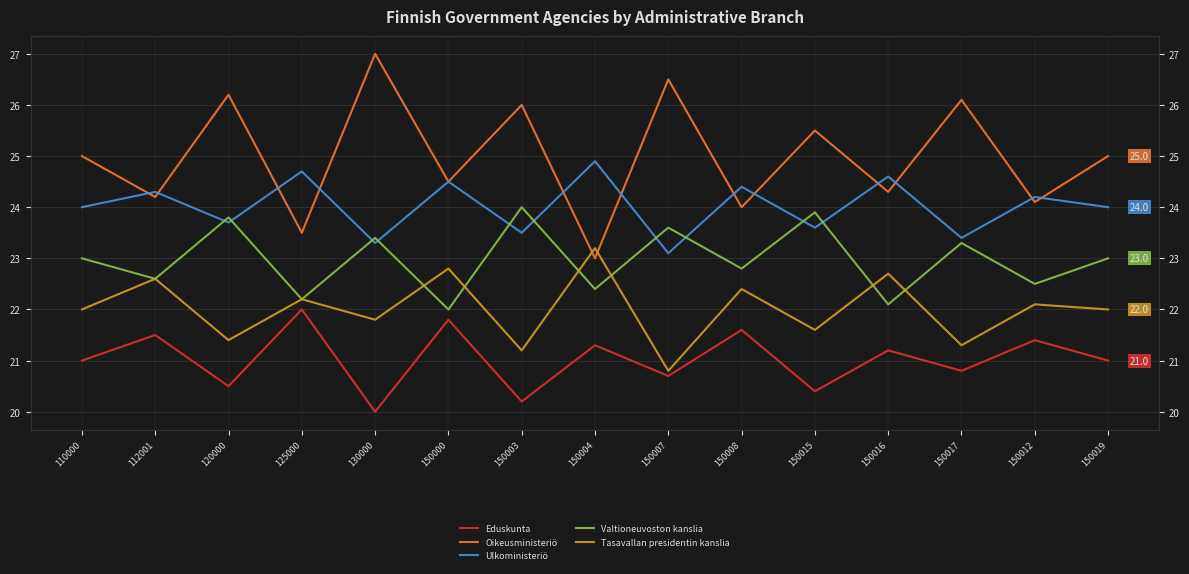

Reading left to right, what are all the values shown in this chart?

Eduskunta: 110000=21.0	112001=21.5	120000=20.5	125000=22.0	130000=20.0	150000=21.8	150003=20.2	150004=21.3	150007=20.7	150008=21.6	150015=20.4	150016=21.2	150017=20.8	150012=21.4	150019=21.0
Oikeusministeriö: 110000=25.0	112001=24.2	120000=26.2	125000=23.5	130000=27.0	150000=24.5	150003=26.0	150004=23.0	150007=26.5	150008=24.0	150015=25.5	150016=24.3	150017=26.1	150012=24.1	150019=25.0
Ulkoministeriö: 110000=24.0	112001=24.3	120000=23.7	125000=24.7	130000=23.3	150000=24.5	150003=23.5	150004=24.9	150007=23.1	150008=24.4	150015=23.6	150016=24.6	150017=23.4	150012=24.2	150019=24.0
Valtioneuvoston kanslia: 110000=23.0	112001=22.6	120000=23.8	125000=22.2	130000=23.4	150000=22.0	150003=24.0	150004=22.4	150007=23.6	150008=22.8	150015=23.9	150016=22.1	150017=23.3	150012=22.5	150019=23.0
Tasavallan presidentin kanslia: 110000=22.0	112001=22.6	120000=21.4	125000=22.2	130000=21.8	150000=22.8	150003=21.2	150004=23.2	150007=20.8	150008=22.4	150015=21.6	150016=22.7	150017=21.3	150012=22.1	150019=22.0